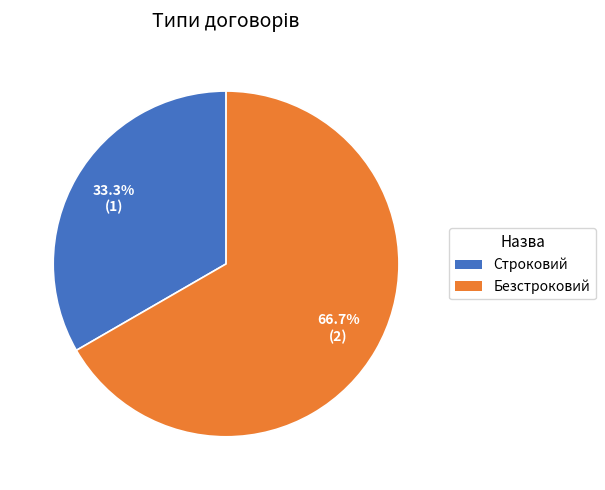

To the nearest percent, what is the difference between the largest and smallest slice percentages?

33%